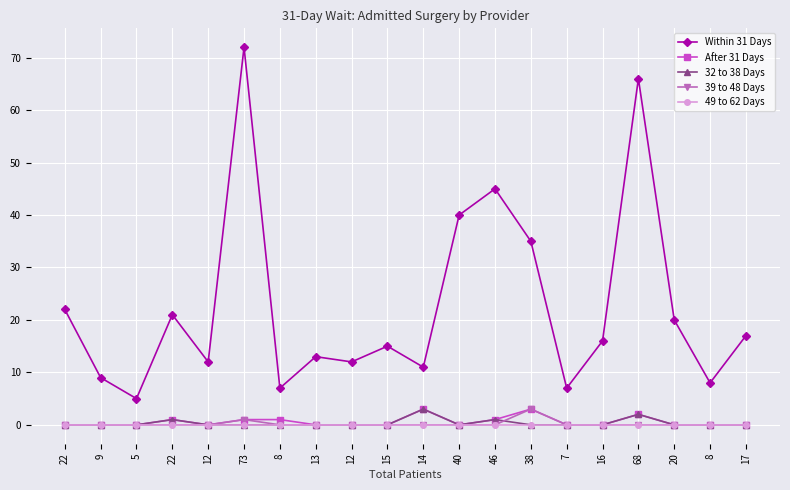

True or false: 49 to 62 Days has more than 2 points higher than both neighbors.

False